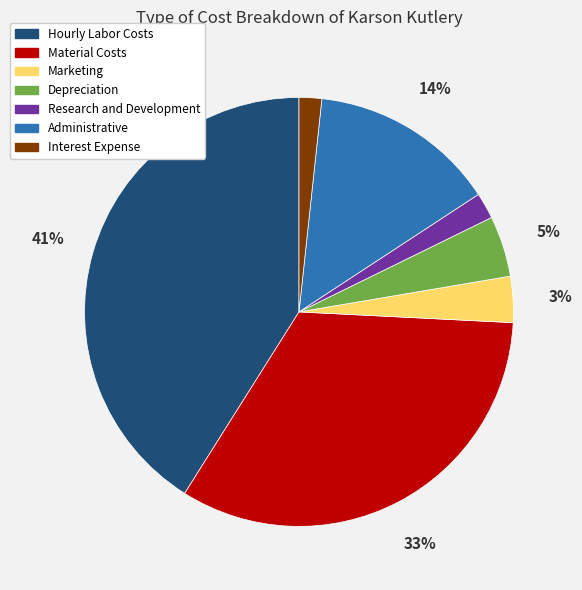

How many slices are in this pie chart?

7